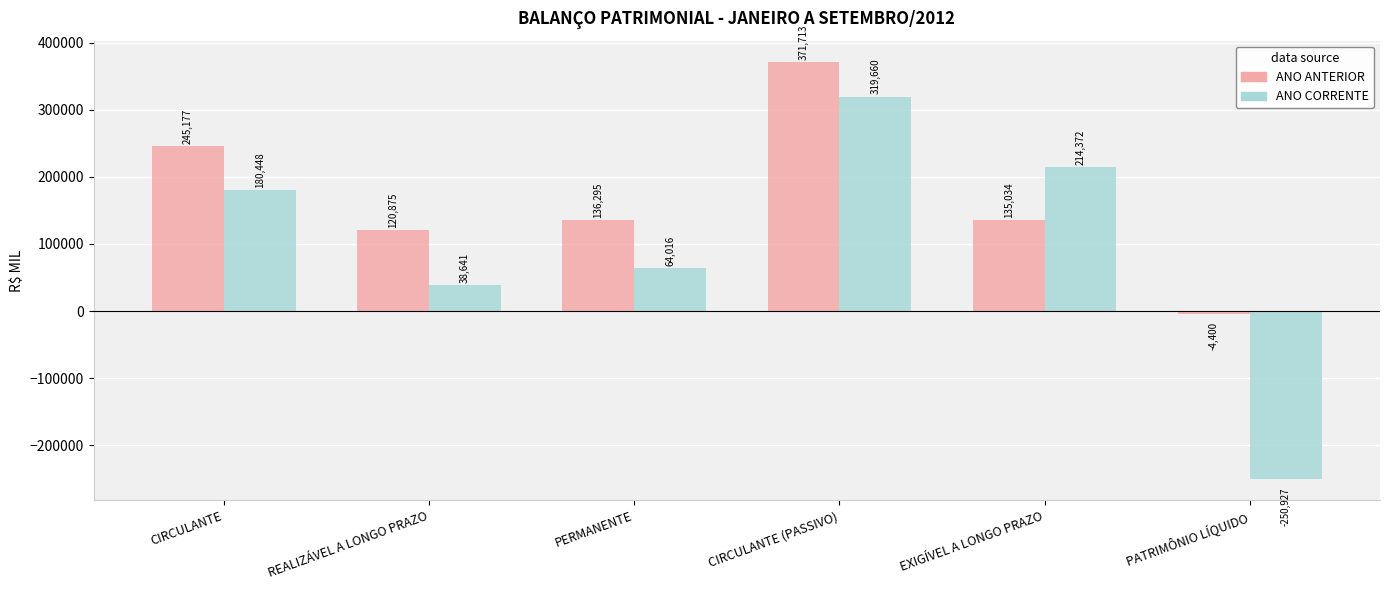

Where is ANO CORRENTE nearest to the value 34366?

REALIZÁVEL A LONGO PRAZO